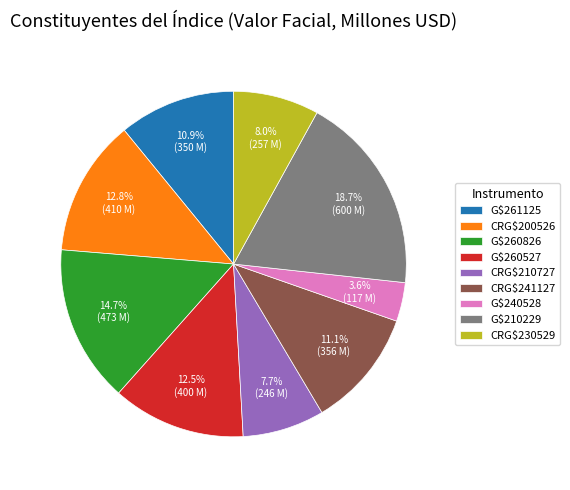

To the nearest percent, what portion does G$261125 represent?

11%